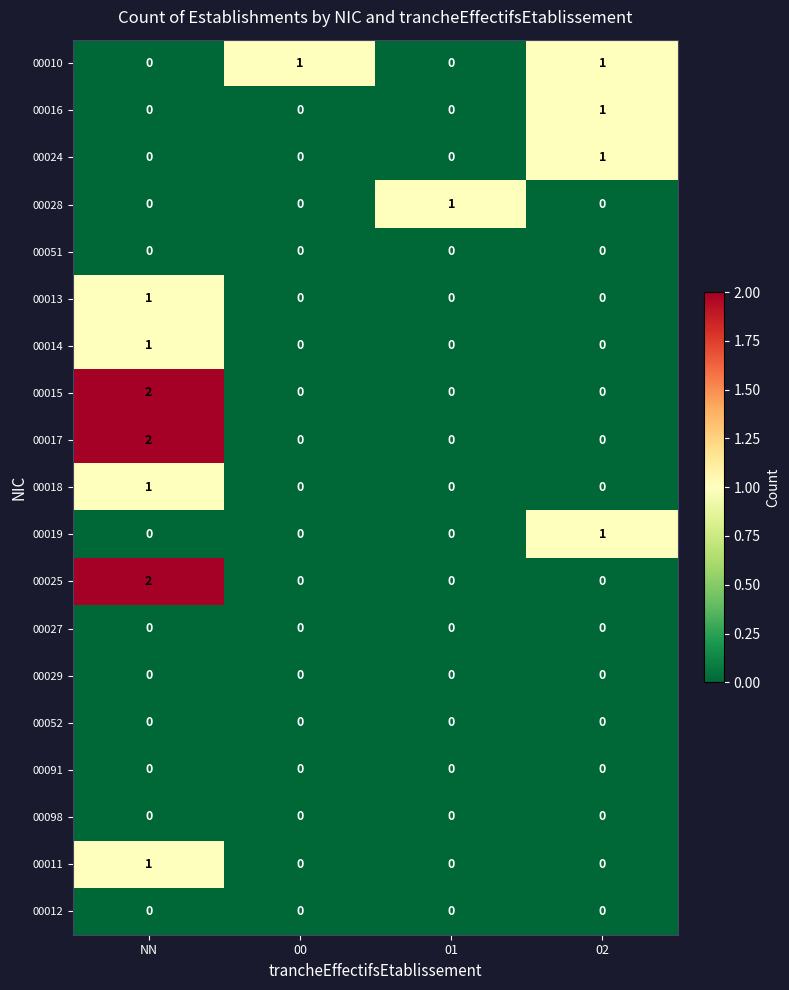

At which category is the sum across all series the highest?

NN